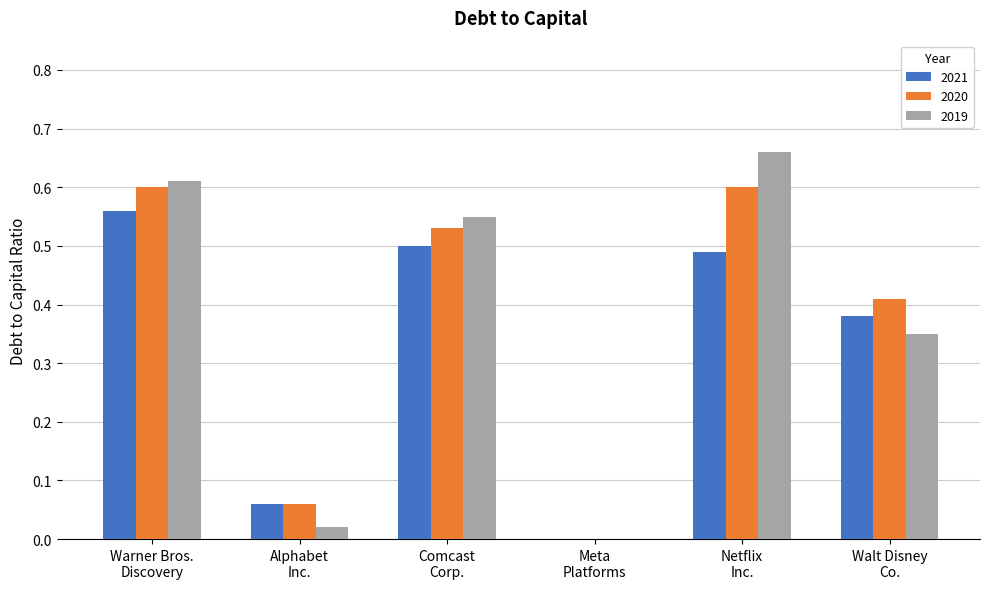

The 2019 series shows 0.2 at Meta
Platforms. True or false?

False